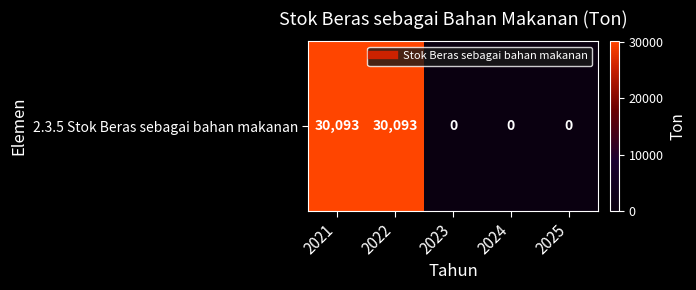

Is it true that the value at 2022 is 30093?

True